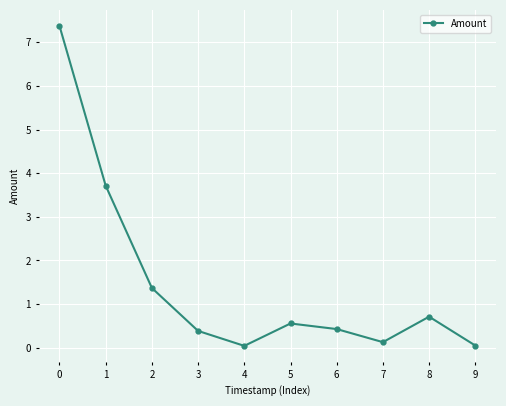

How many series are shown in this chart?

1